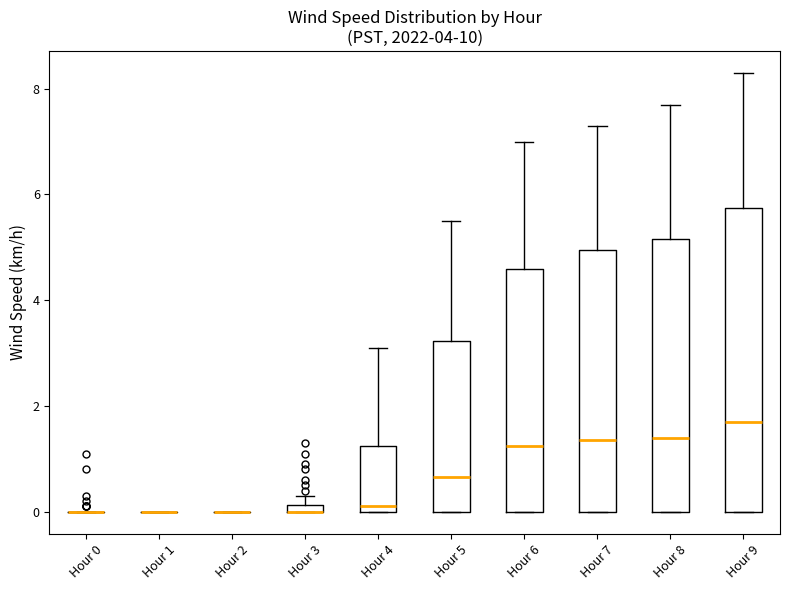

Comparing the boxes themselves (not the whiskers), which one is the tallest?

Hour 9